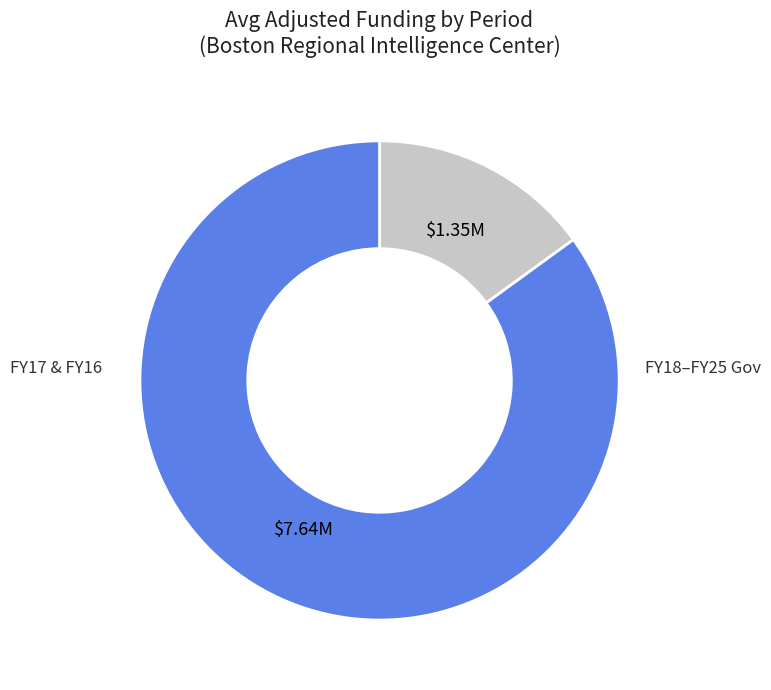

Is there a majority slice in this chart?

Yes